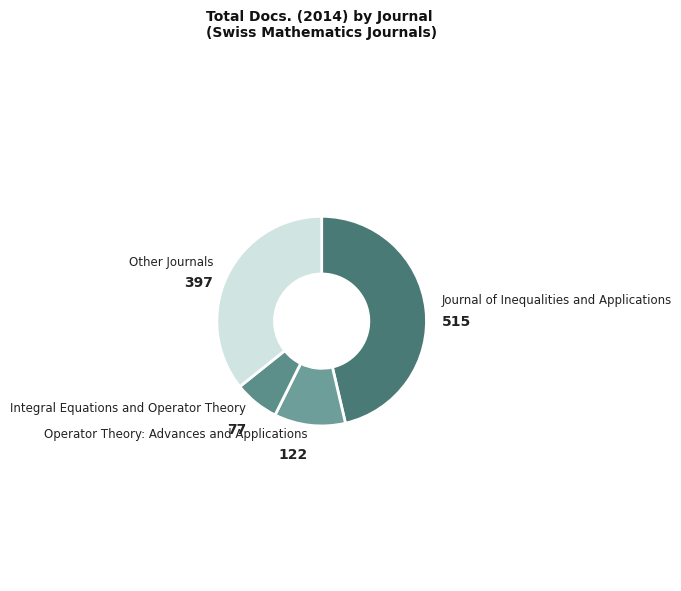

Count the number of slices in the pie.

4